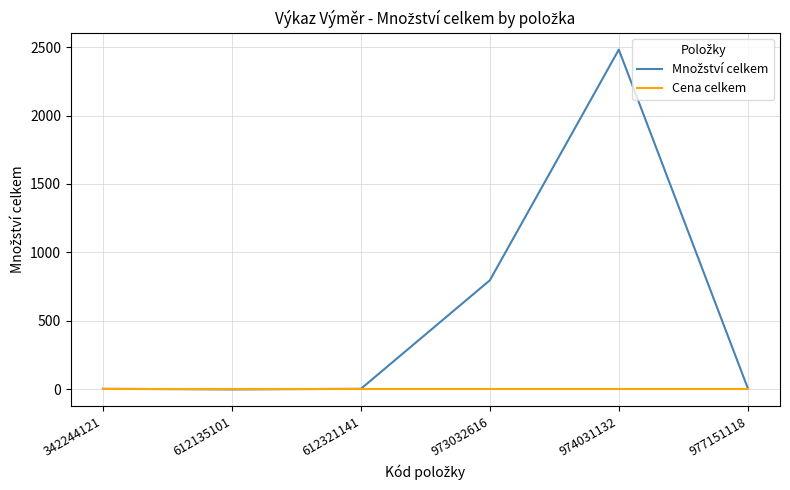

Does the chart display data point markers on the line(s)?

No